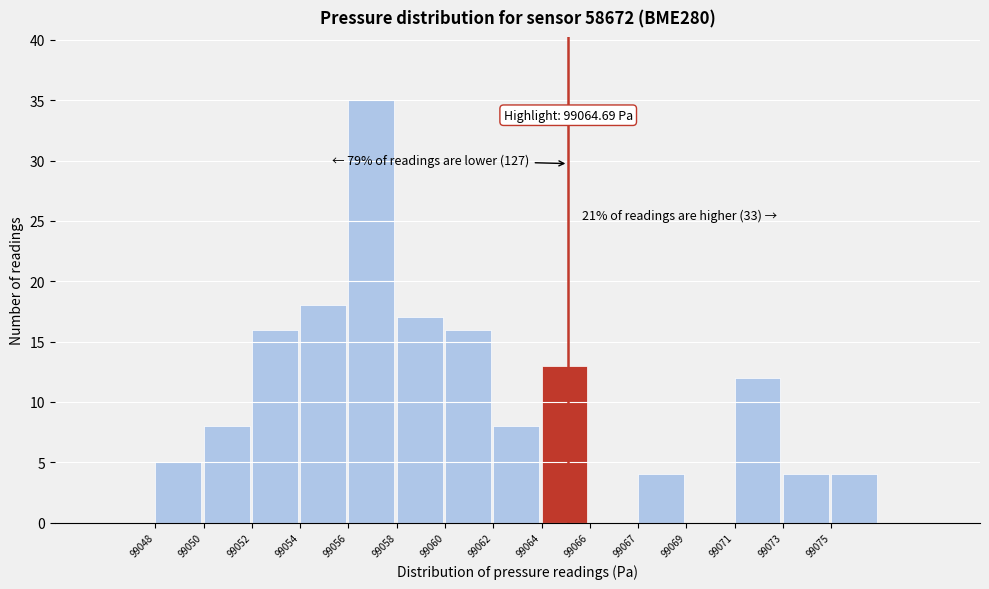

Reading left to right, extract all data points from this chart.

99048=5	99050=8	99052=16	99054=18	99056=35	99058=17	99060=16	99062=8	99064=13	99066=0	99067=4	99069=0	99071=12	99073=4	99075=4